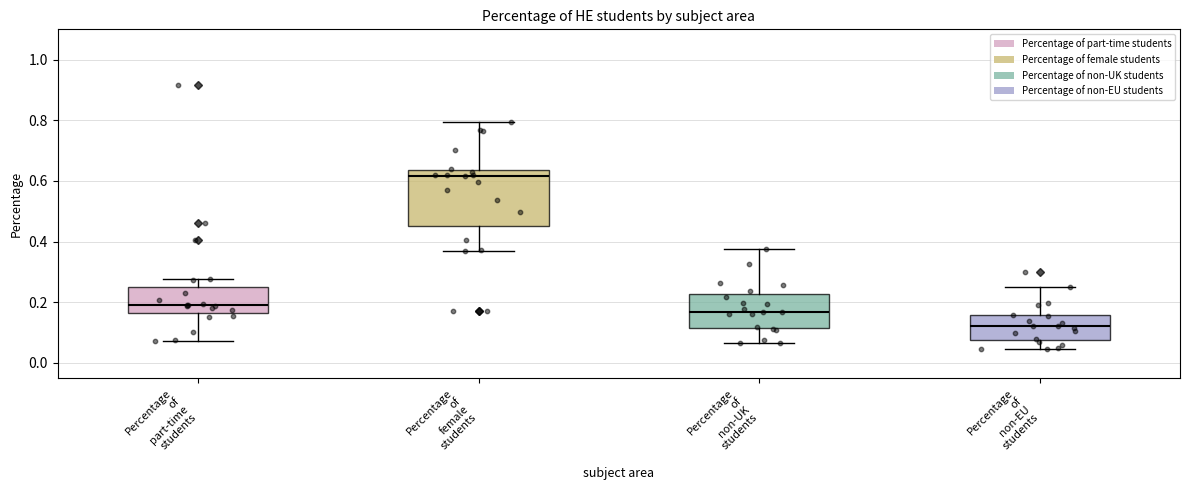

Reading left to right, transcribe this box plot: for each box, give where its median line is, the range the box spans, and where its two whiskers end, as read against the y-axis. The values are not printed on the chart, so give them approximately, as read against the axis.

Percentage of part-time students: median 0.20, box 0.16 to 0.26, whiskers 0.08 to 0.28
Percentage of female students: median 0.62, box 0.46 to 0.64, whiskers 0.38 to 0.80
Percentage of non-UK students: median 0.16, box 0.12 to 0.22, whiskers 0.06 to 0.38
Percentage of non-EU students: median 0.12, box 0.08 to 0.16, whiskers 0.04 to 0.24